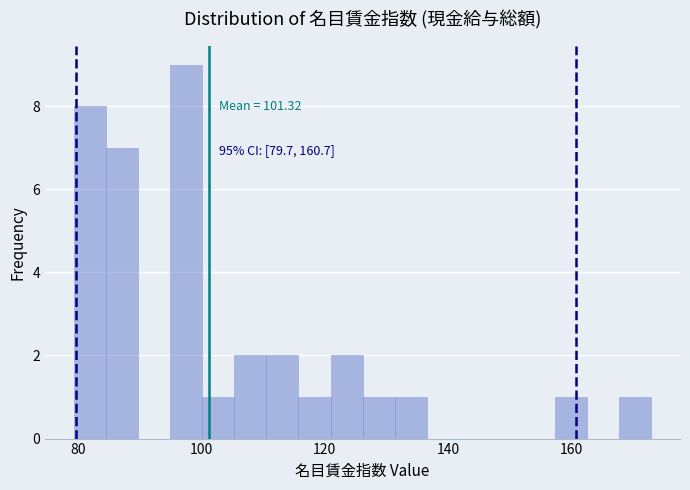

Around what value on the x-axis is the tallest bar? Give the approximate position of its centre, as read against the axis.

98